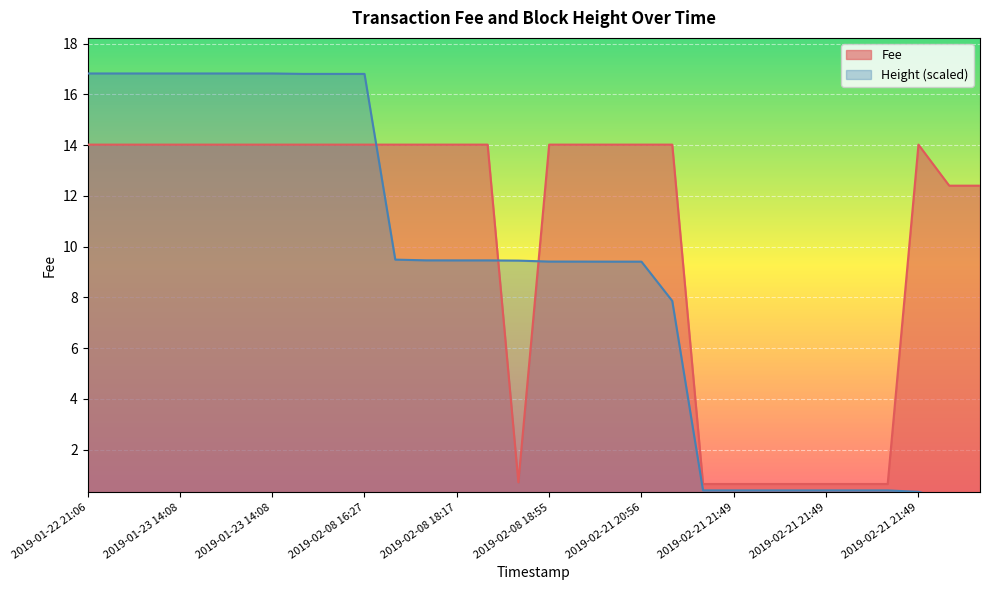

Which label corresponds to the largest value in the chart?

2019-01-22 21:06